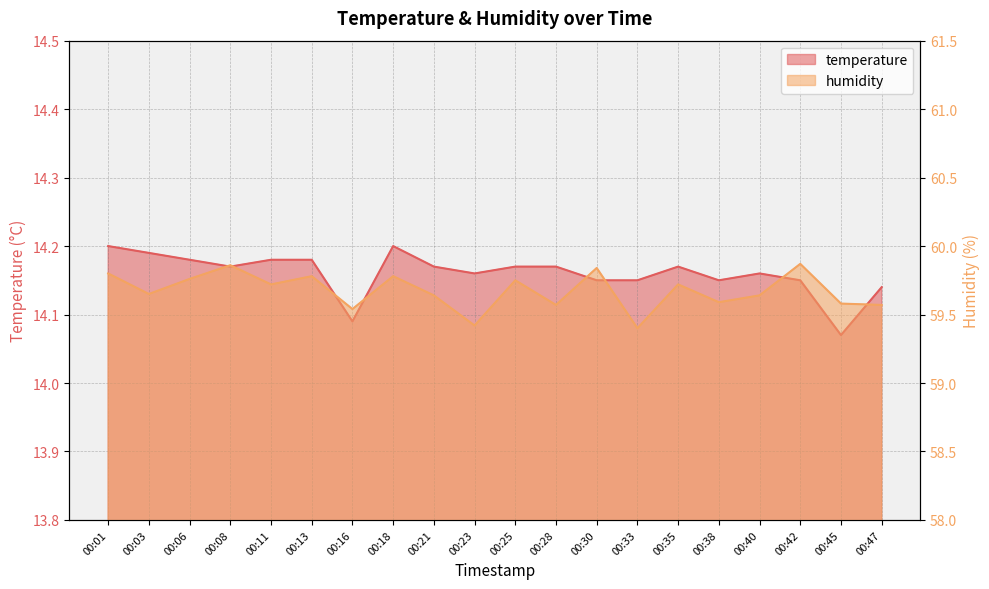

What is the difference between the highest and lowest values at 00:06?

45.6